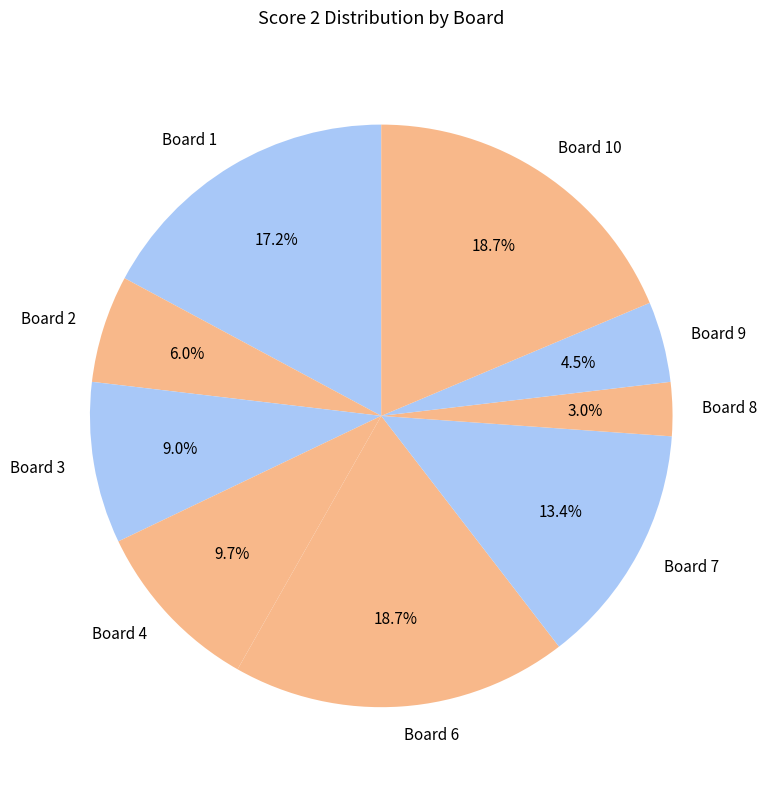

Count the number of slices in the pie.

9